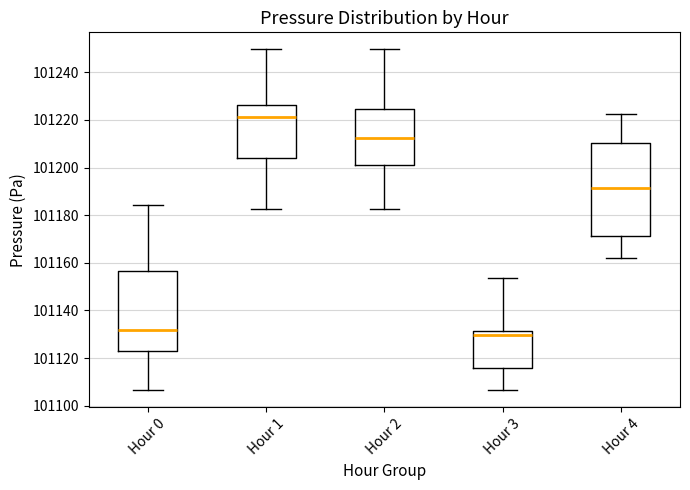

Which box is the tallest, from its lower edge to its upper edge?

Hour 4